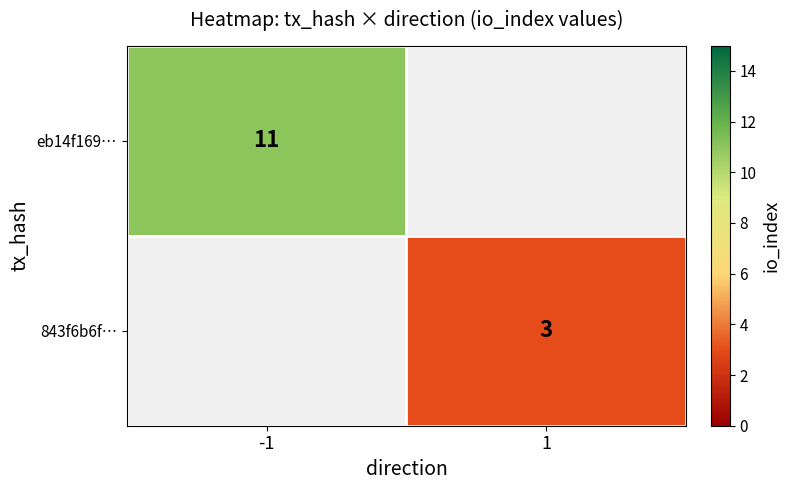

Is it true that 843f6b6f… equals 4 at 1?

False